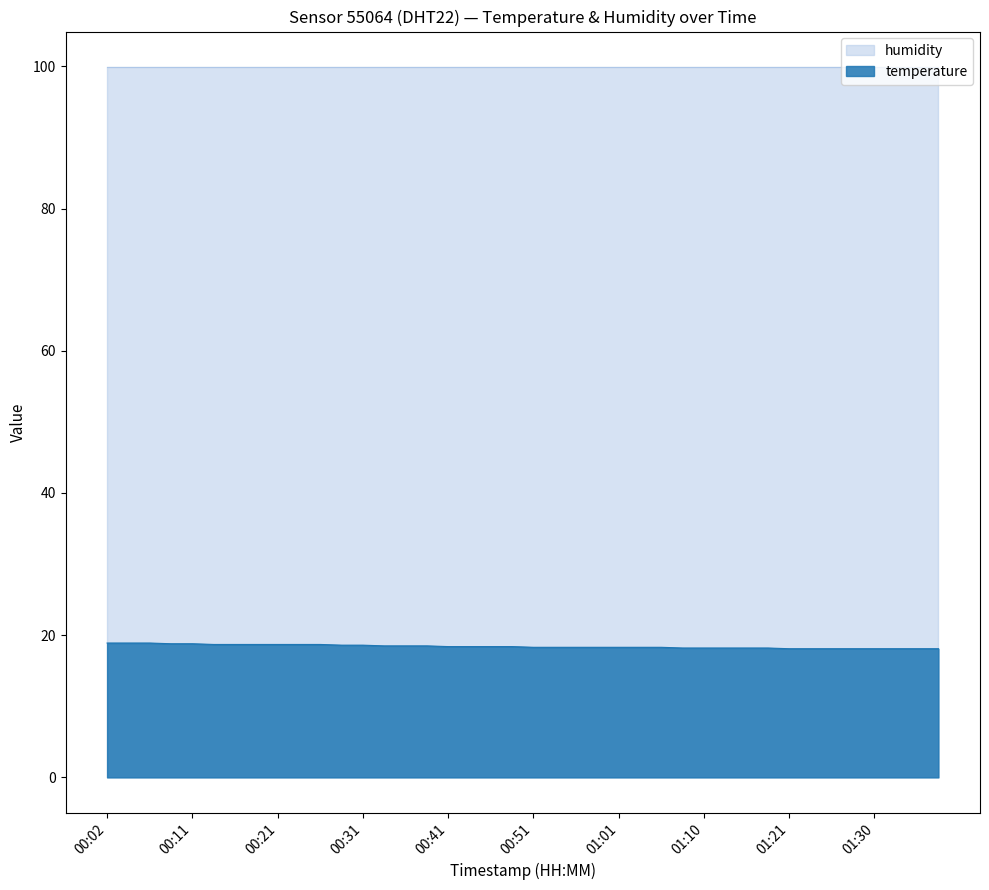

Reading left to right, transcribe all the data shown in this chart.

00:02=18.9	00:04=18.9	00:07=18.9	00:09=18.8	00:11=18.8	00:14=18.7	00:16=18.7	00:19=18.7	00:21=18.7	00:24=18.7	00:26=18.7	00:29=18.6	00:31=18.6	00:34=18.5	00:36=18.5	00:38=18.5	00:41=18.4	00:43=18.4	00:46=18.4	00:48=18.4	00:51=18.3	00:53=18.3	00:56=18.3	00:58=18.3	01:01=18.3	01:03=18.3	01:05=18.3	01:08=18.2	01:10=18.2	01:13=18.2	01:15=18.2	01:18=18.2	01:21=18.1	01:23=18.1	01:25=18.1	01:28=18.1	01:30=18.1	01:33=18.1	01:35=18.1	01:38=18.1